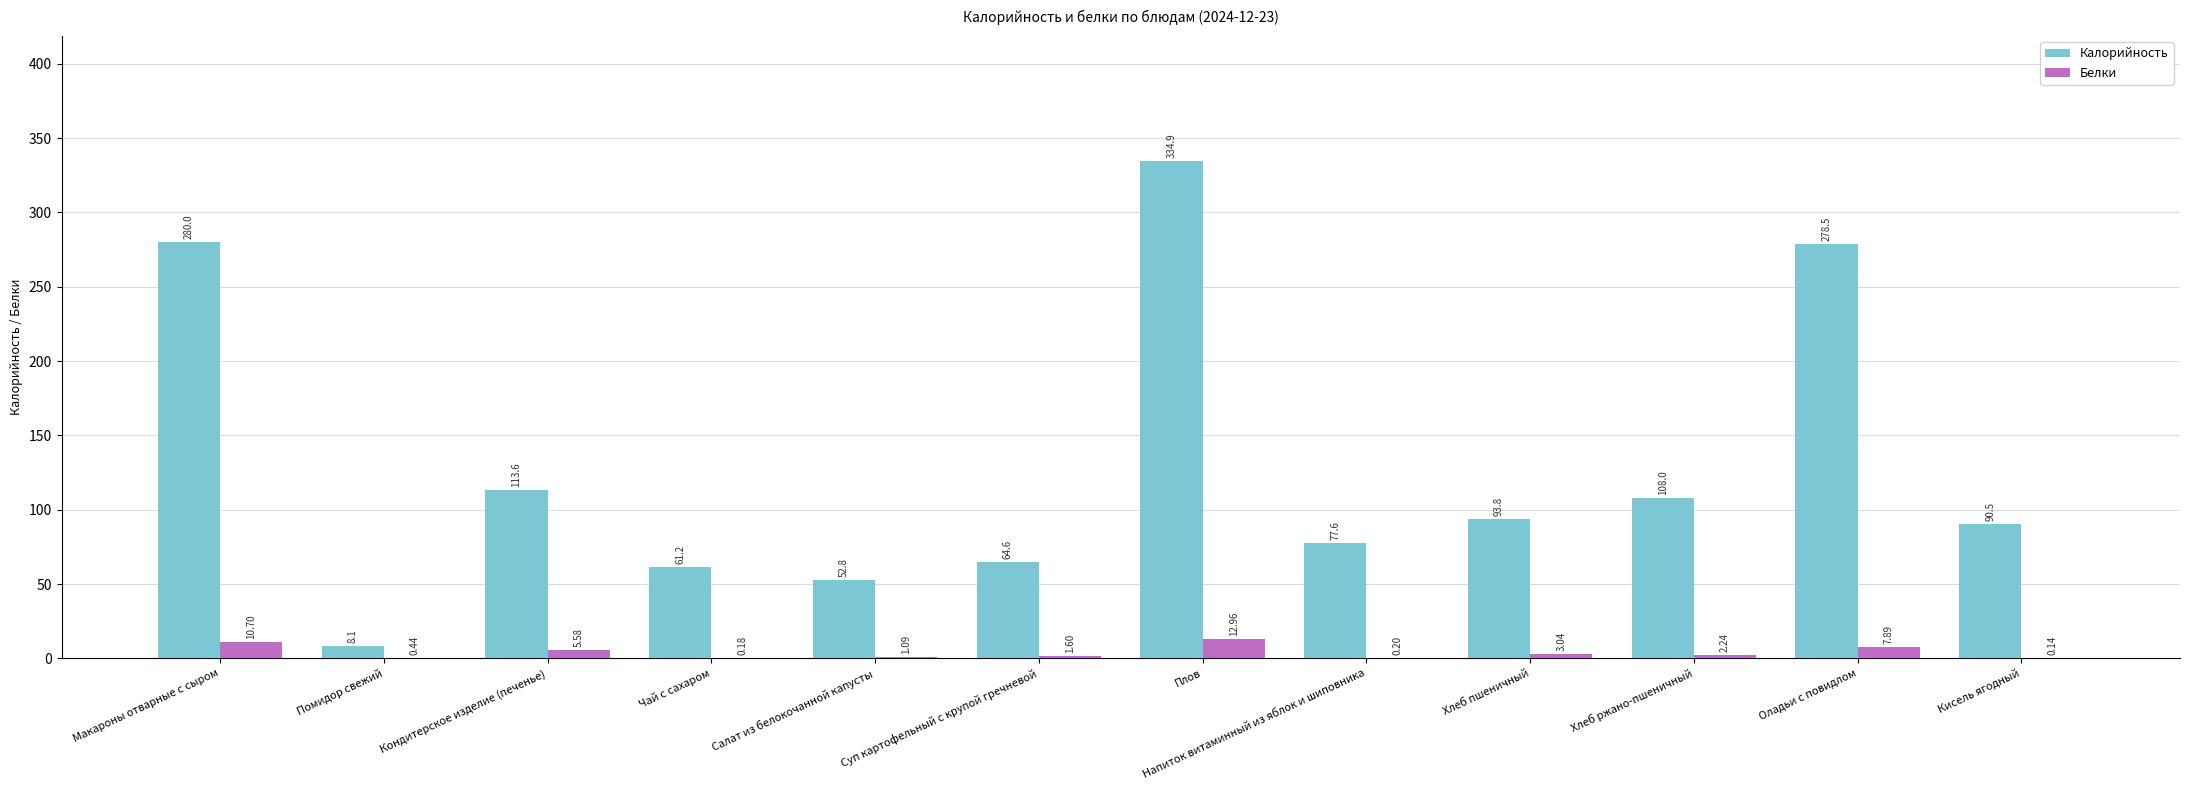

Which category has the highest value in the Белки series?

Плов